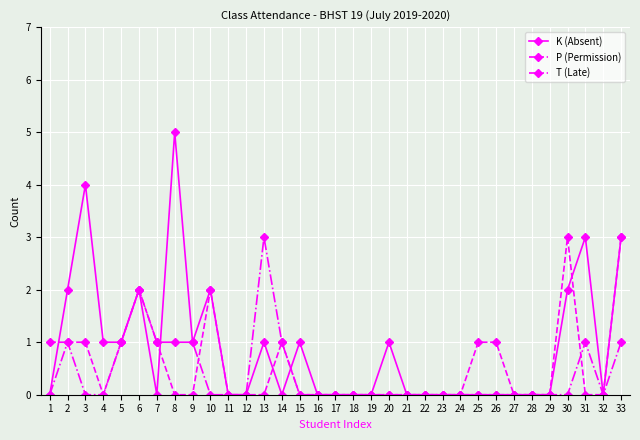

Reading right to left, what are all the values shown in this chart?

K (Absent): 3	0	3	2	0	0	0	0	0	0	0	0	0	1	0	0	0	0	1	0	1	0	0	2	1	5	0	2	1	1	4	2	0
P (Permission): 3	0	0	3	0	0	0	1	1	0	0	0	0	0	0	0	0	0	0	1	0	0	0	2	0	0	1	2	1	0	1	1	1
T (Late): 1	0	1	0	0	0	0	0	0	0	0	0	0	0	0	0	0	0	0	1	3	0	0	0	1	1	1	2	1	0	0	1	0